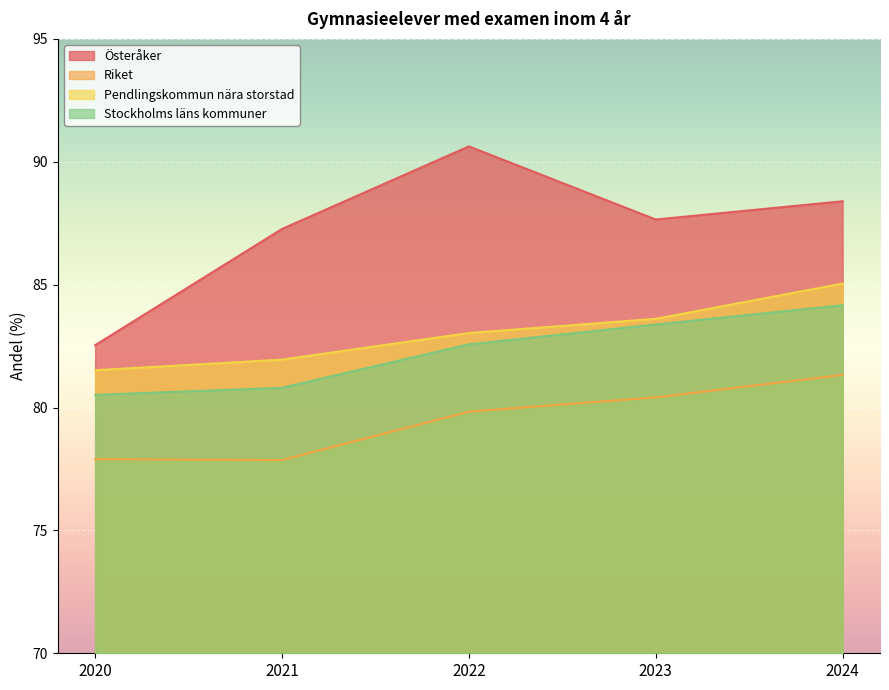

What is the sum of all Pendlingskommun nära storstad values?

415.2